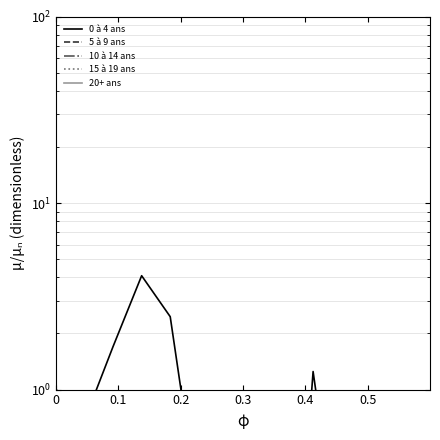

Is the value of 0 à 4 ans at 10 greater than the value of 5 à 9 ans at 0.2?

No